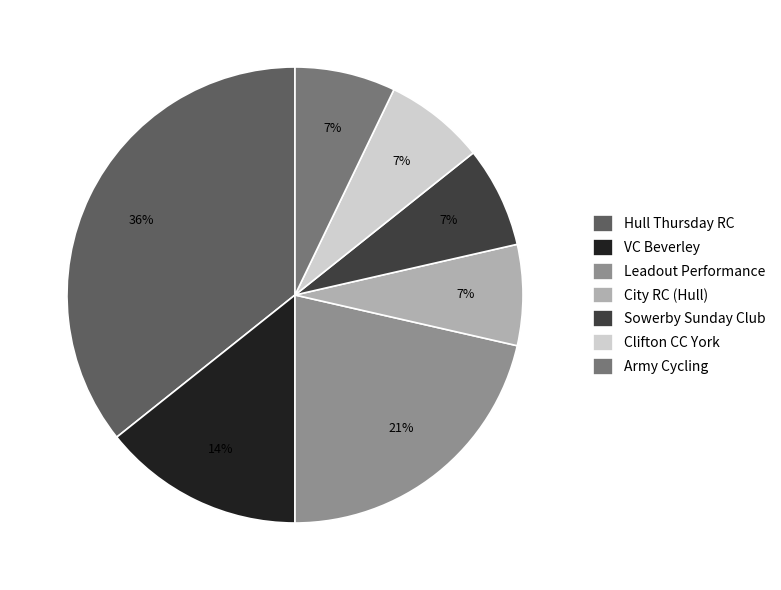

How many segments does this pie chart have?

7